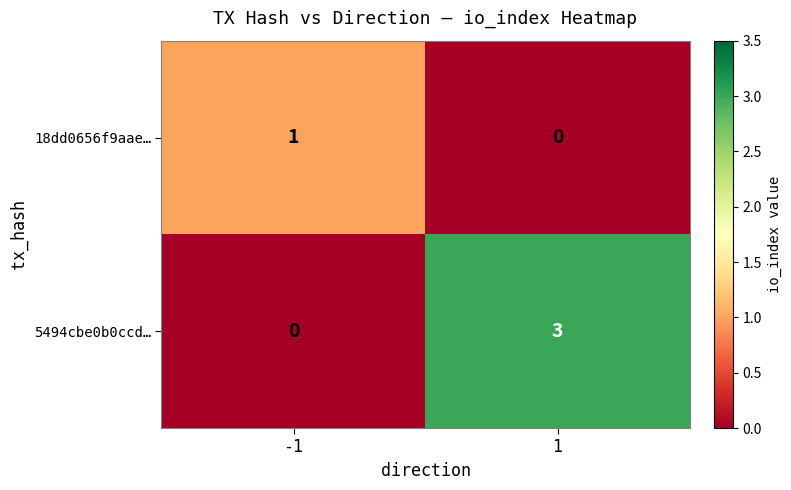

What is the difference between the 5494cbe0b0ccd… values at 1 and -1?

3